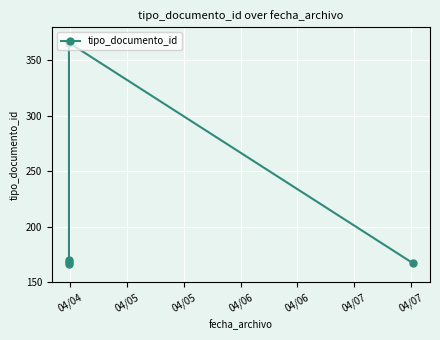

How many lines are shown in the chart?

1